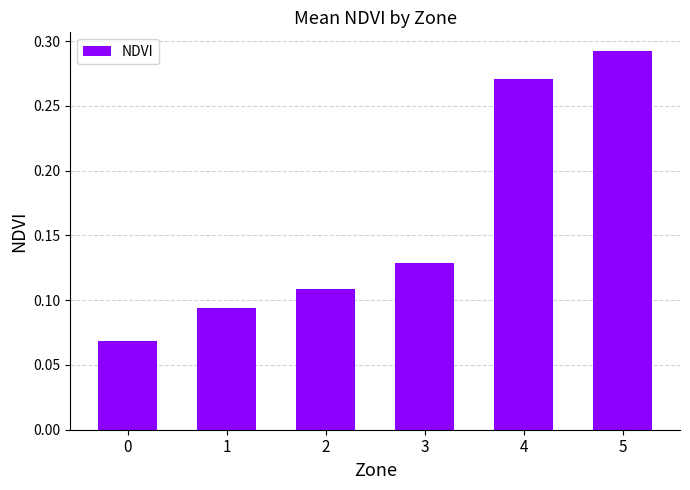

Rank the categories by value from highest to lowest.

5, 4, 3, 2, 1, 0